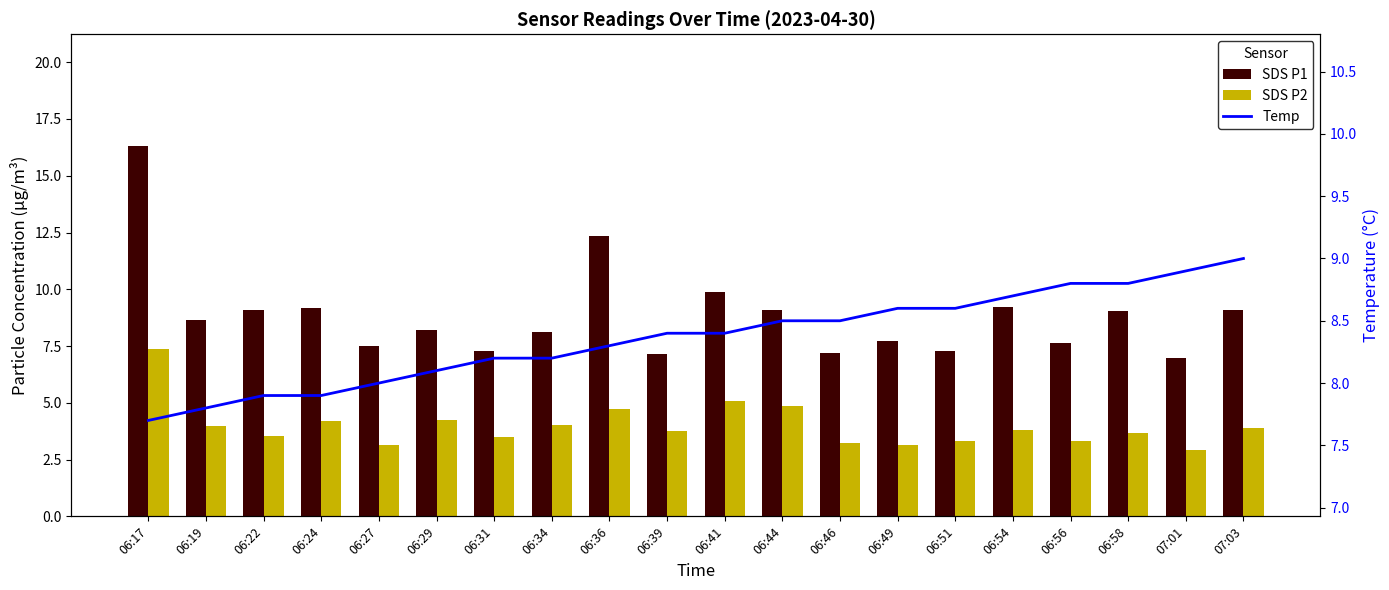

Read the Temp value at 06:58.

8.8